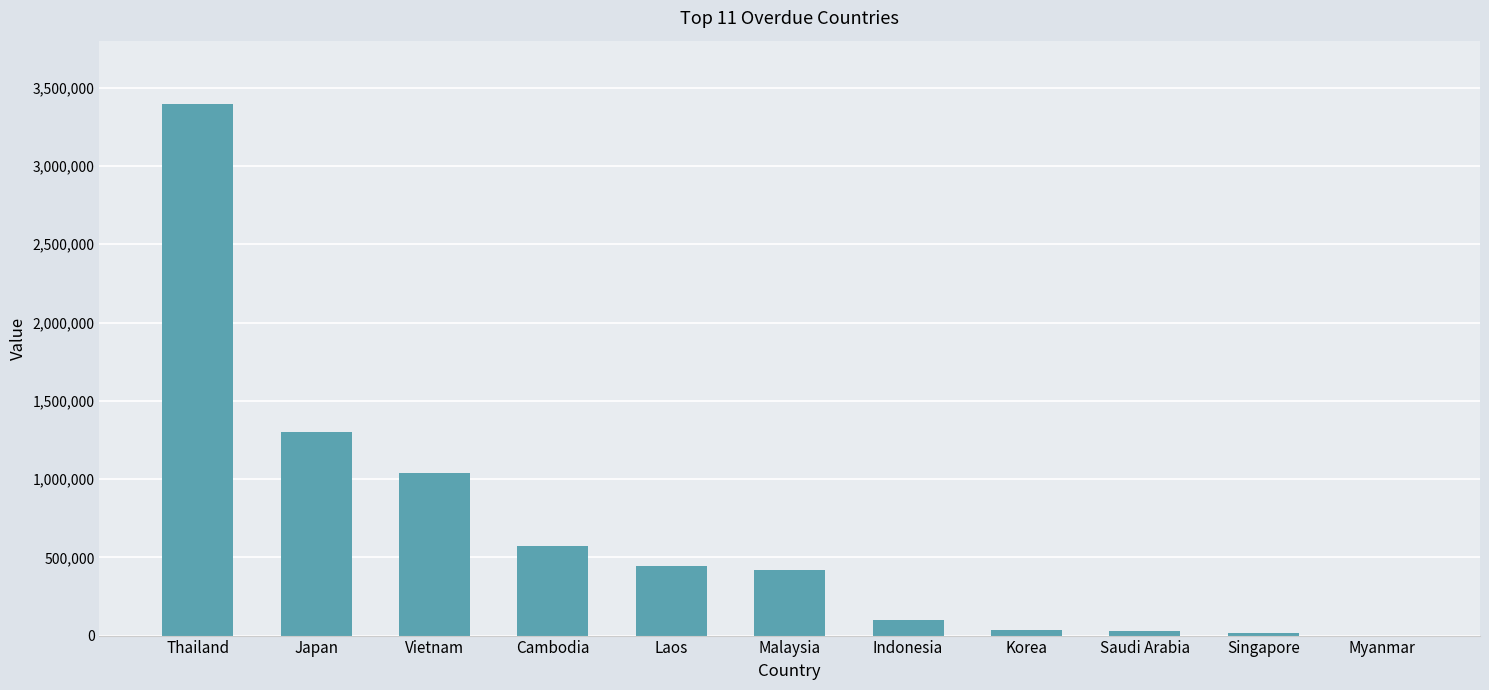

What value does the data have at Cambodia?

569815.6